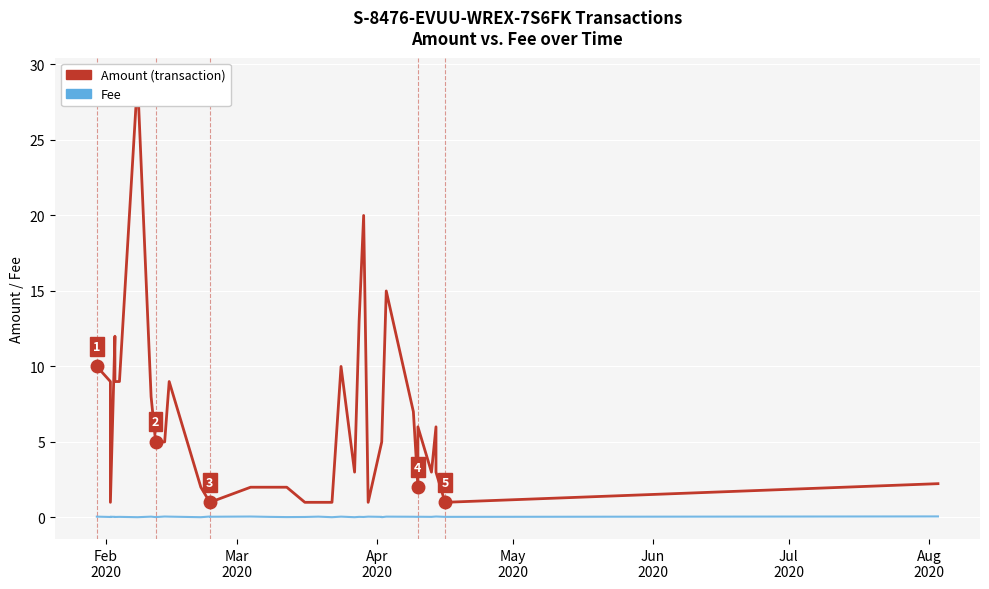

Is the value of Amount (transaction) at 17 greater than the value of Fee at 23?

Yes